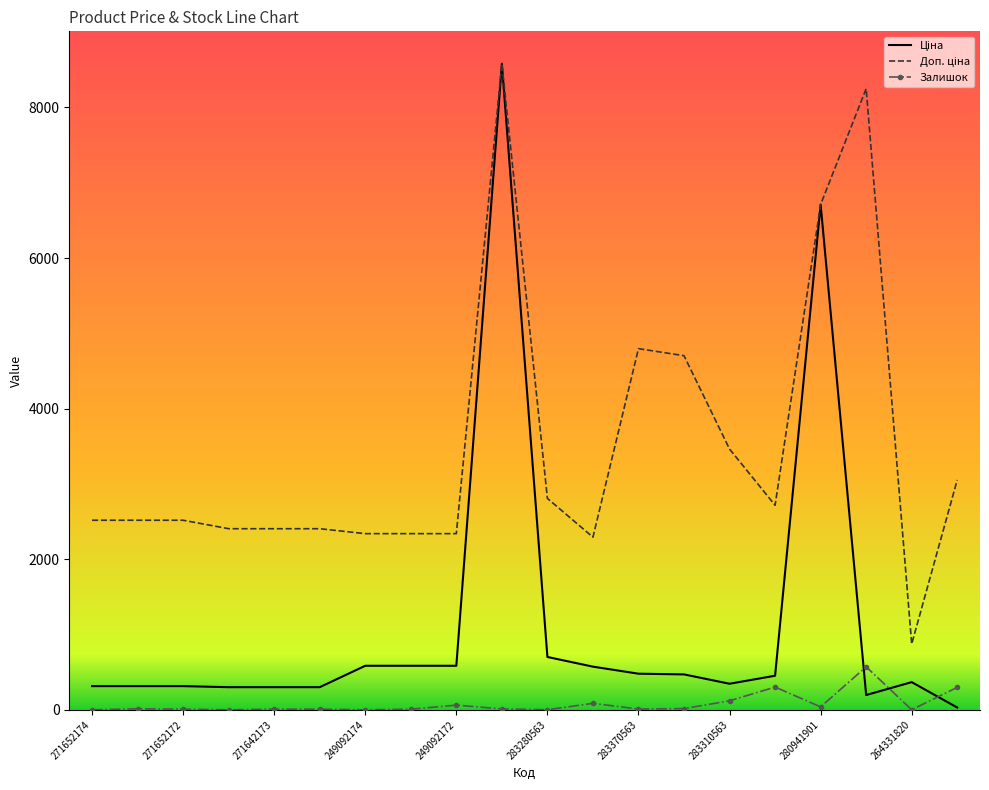

What is the maximum value shown in the chart?

8581.1